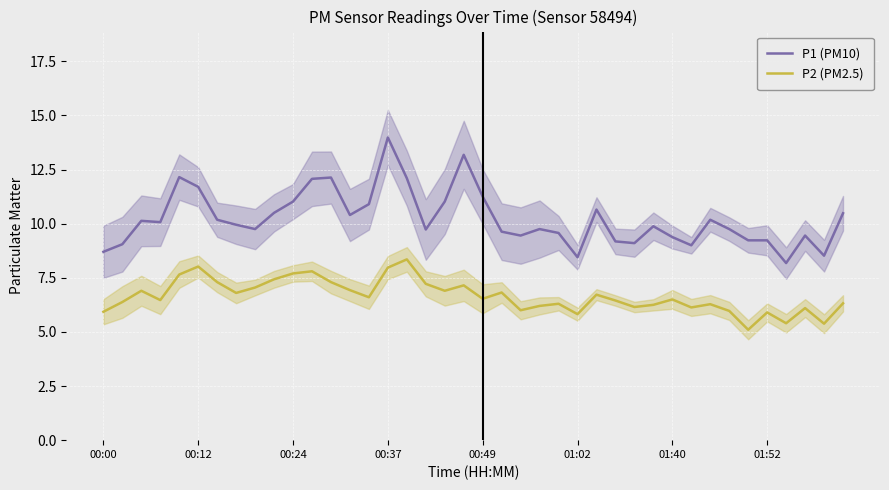

At how many categories does at least one series exceed 11?

10